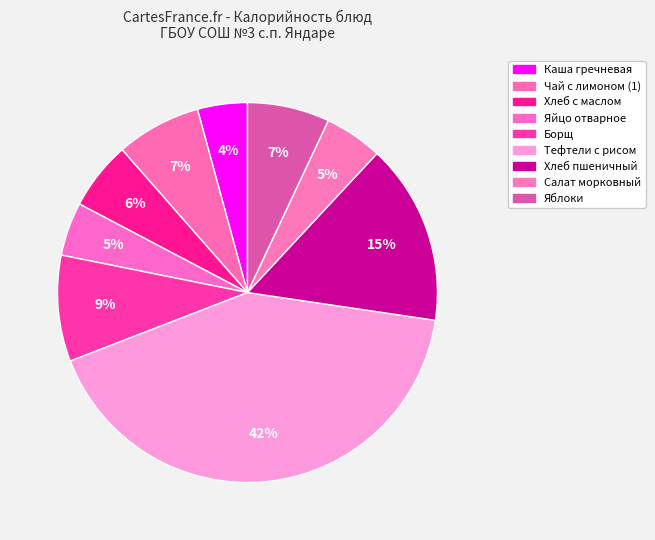

Rank the categories by value from highest to lowest.

Тефтели в соусе с рисом, Хлеб пшеничный, Борщ, Чай с лимоном, яблоки, Хлеб с маслом, Салат морковный, Яйцо отварное куриное, Каша гречневая молочная с маслом